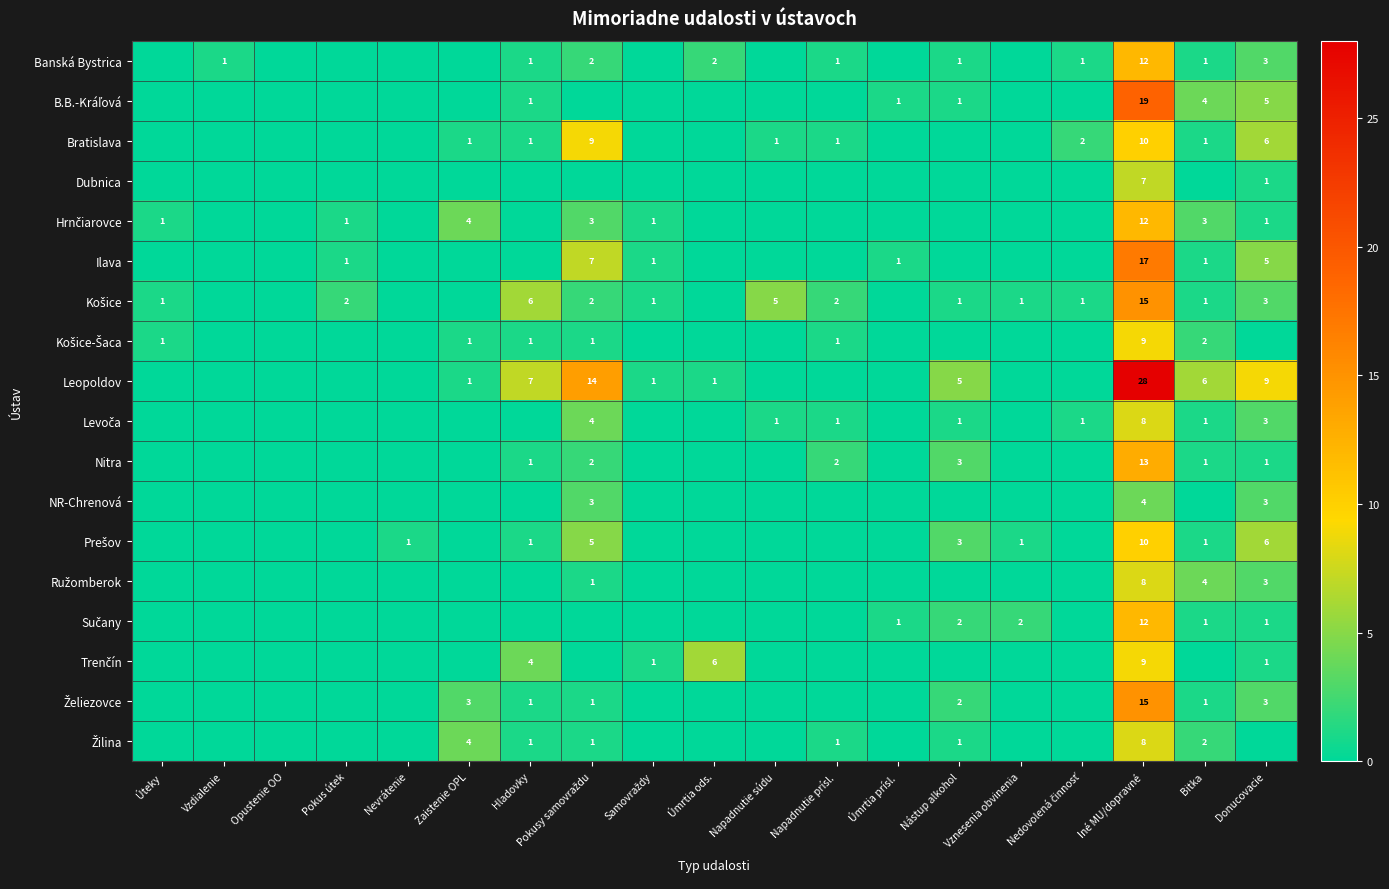

The value of Nitra at Iné MU/dopravné is 13. True or false?

True